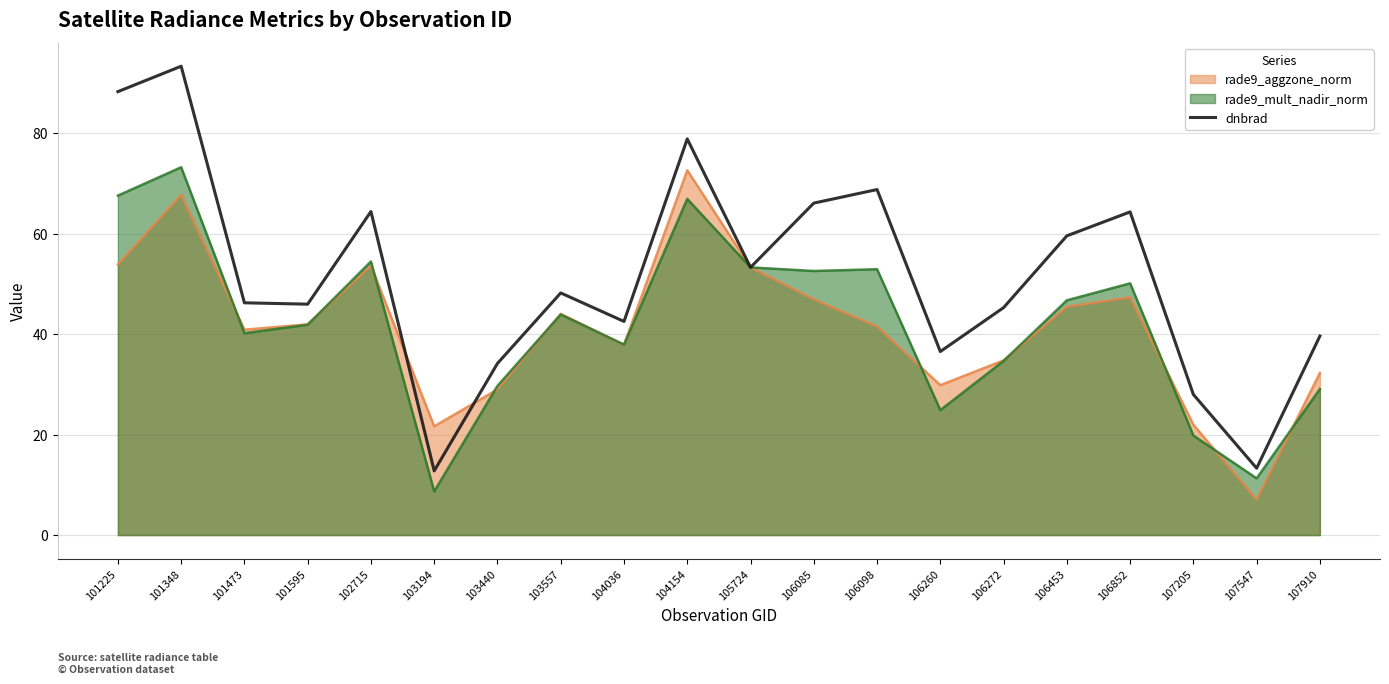

The chart shows a value of 64.3 at 106852. True or false?

True